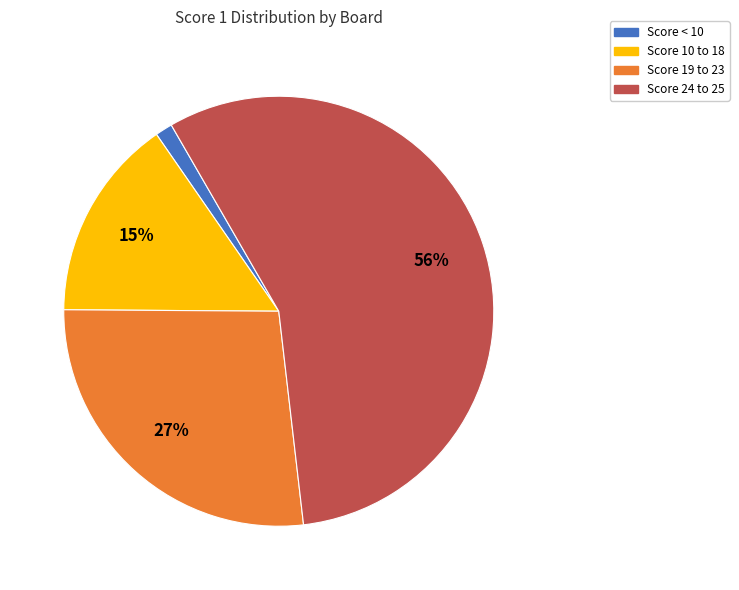

How many segments does this pie chart have?

4